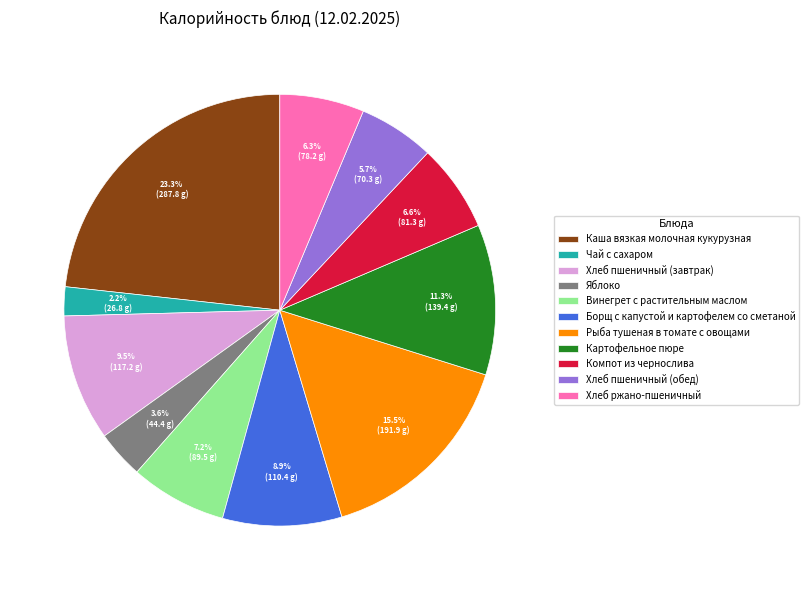

Does Яблоко account for over 50% of the chart?

No